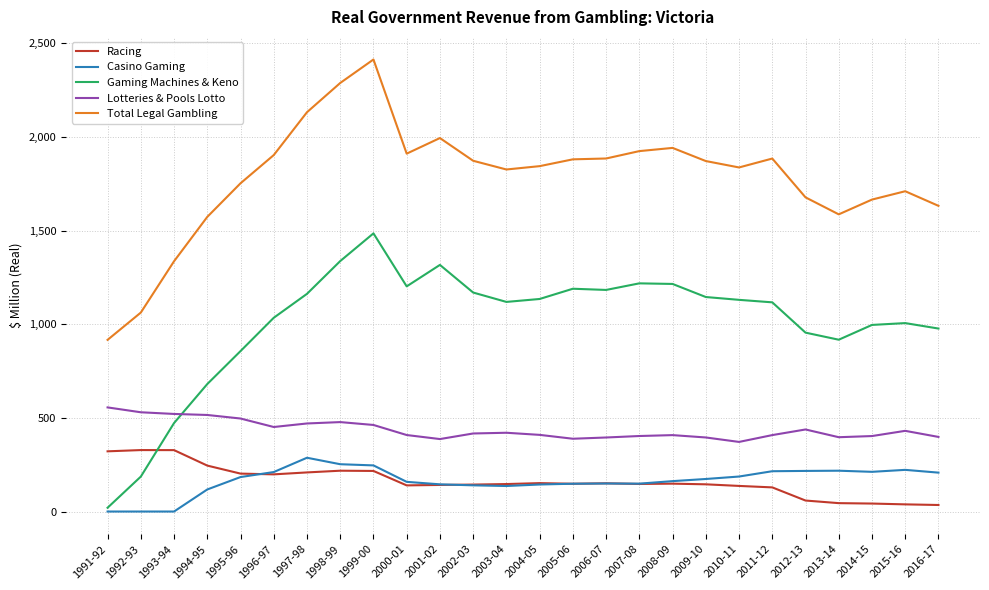

True or false: Casino Gaming and Total Legal Gambling intersect in this chart.

False